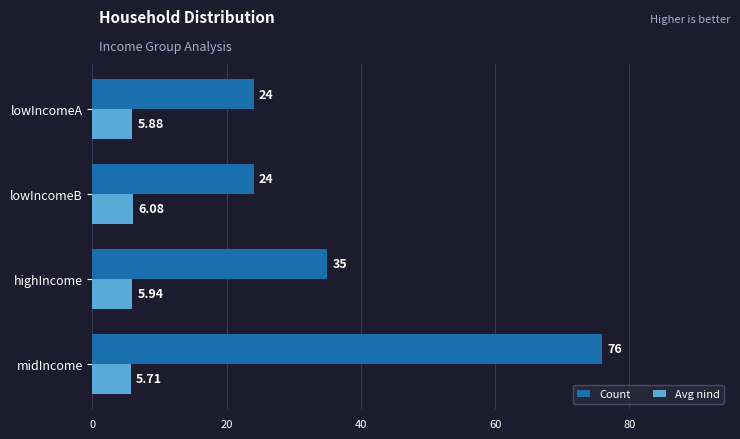

Is the value of Count at lowIncomeA greater than the value of Avg nind at highIncome?

Yes